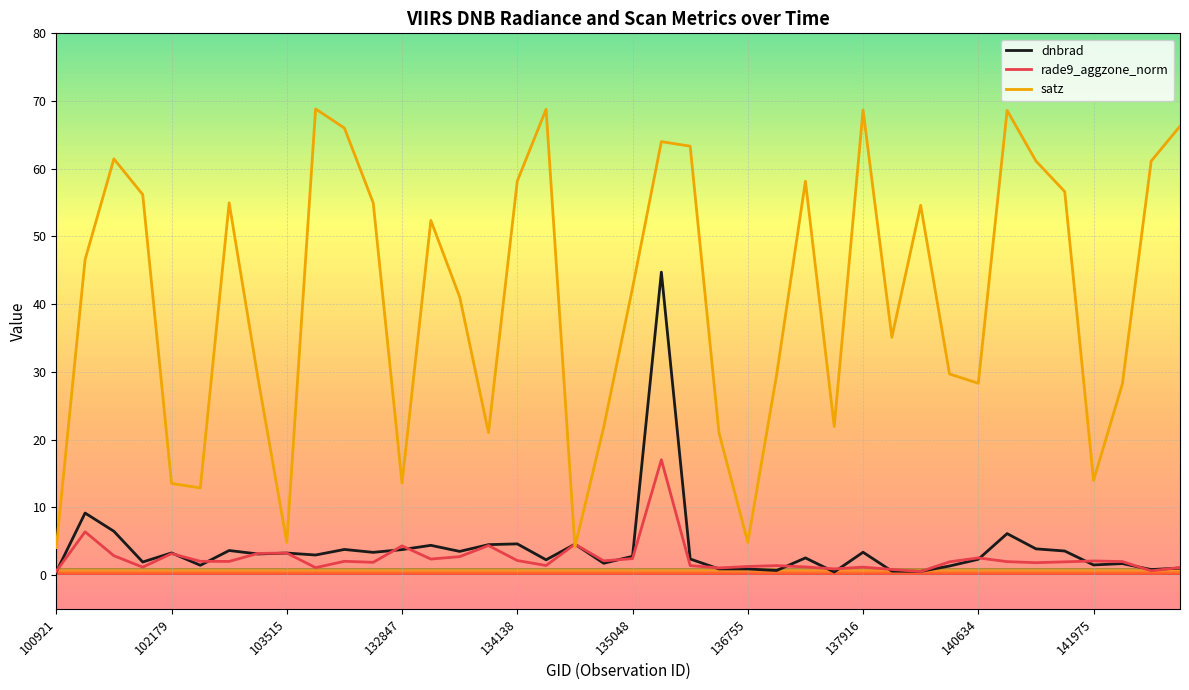

True or false: dnbrad has more than 2 points higher than both neighbors.

True